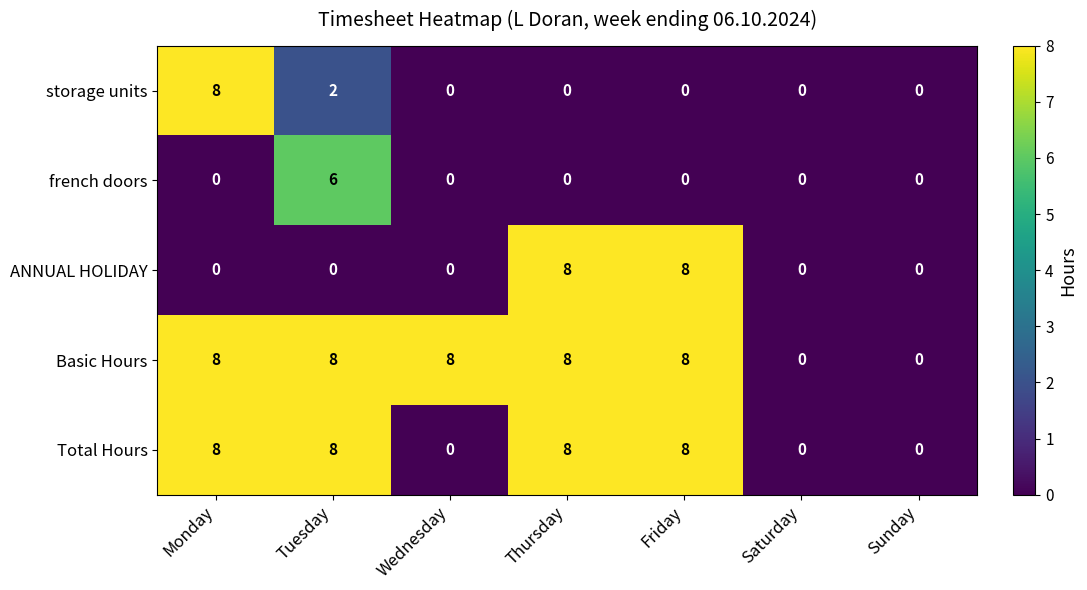

What is the difference between the maximum and minimum values in the Basic Hours series?

8